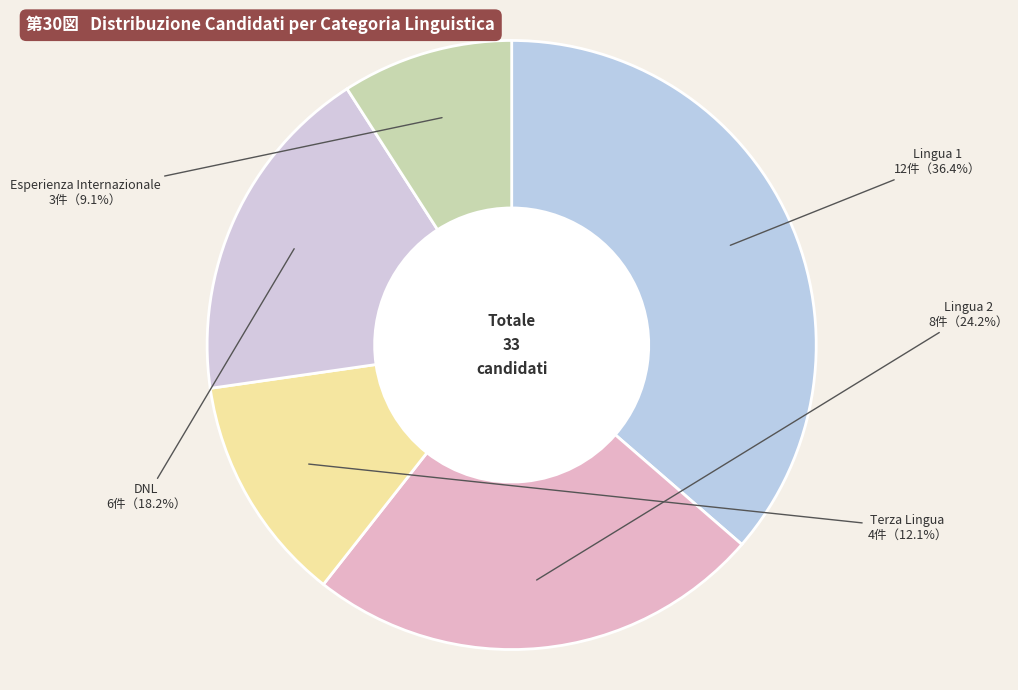

How many segments does this pie chart have?

5